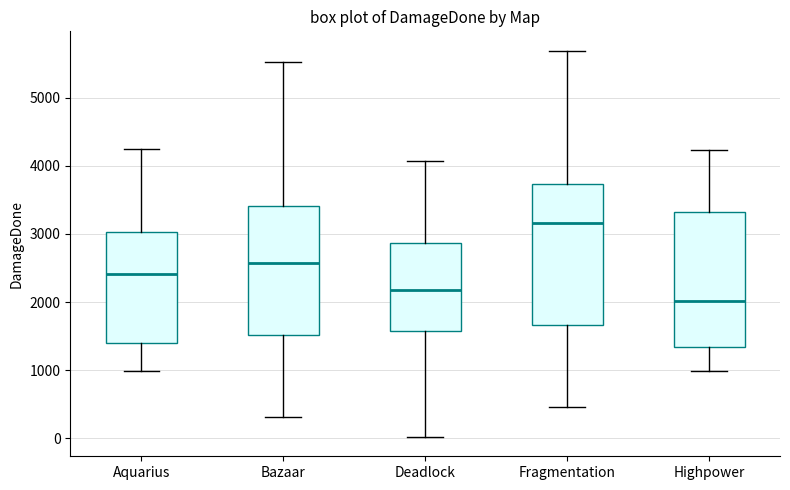

Which box has the highest median line?

Fragmentation